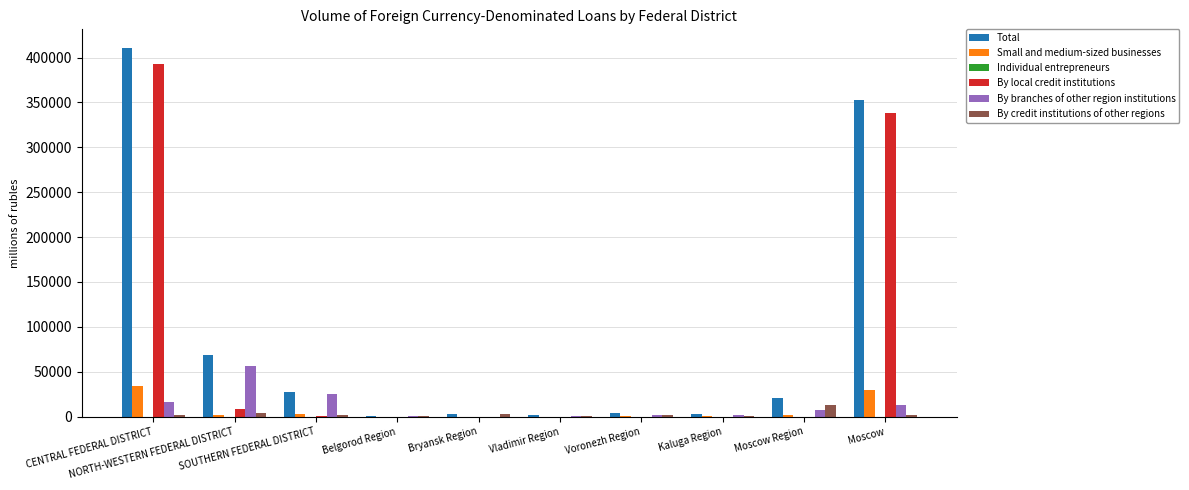

What is the total value across all series at Belgorod Region?

2683